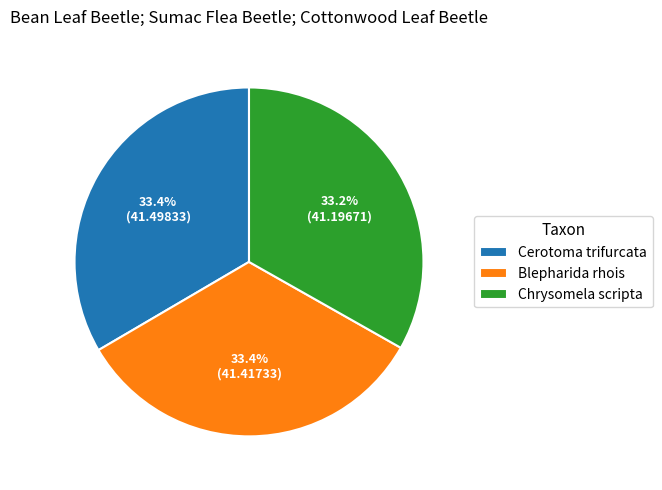

To the nearest percent, what is the average slice percentage?

33%